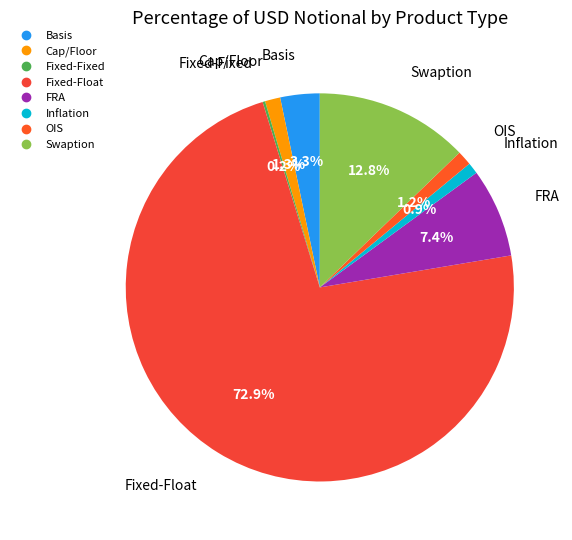

Which has a higher value, Basis or Cap/Floor?

Basis